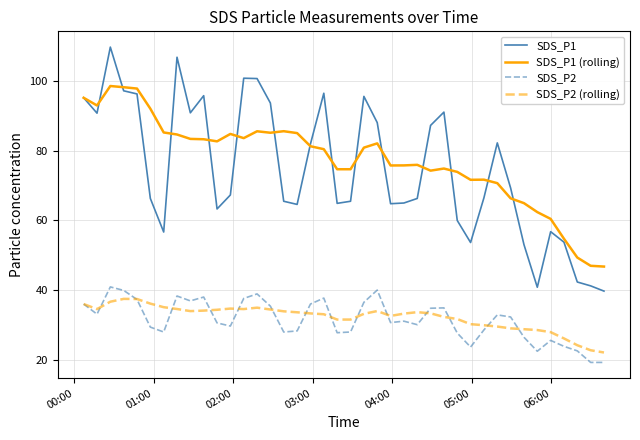

What is the difference between the second highest and second lowest values in the SDS_P1 series?

65.8